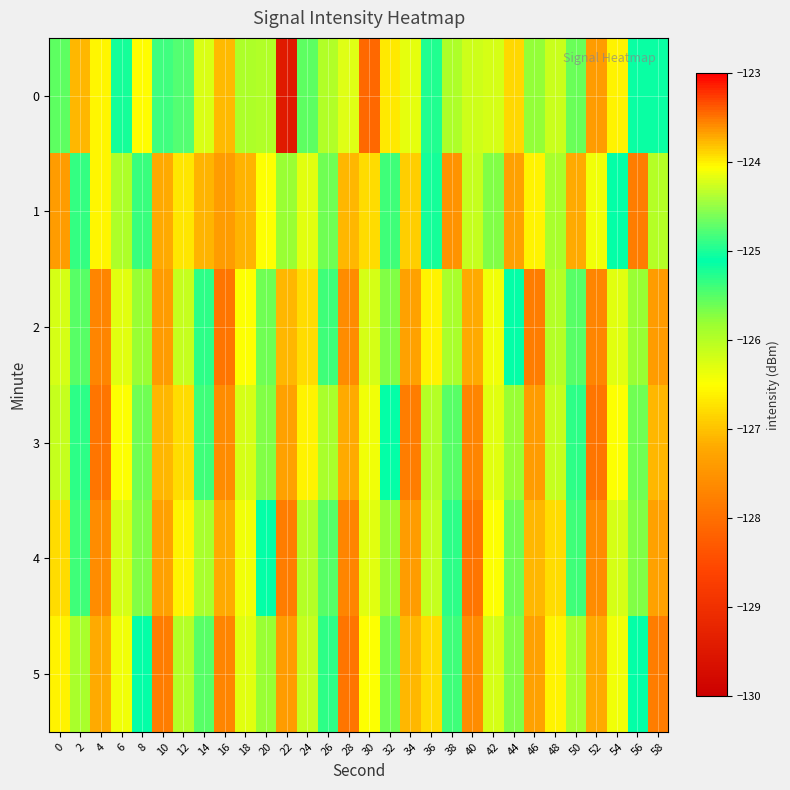

At how many categories does at least one series exceed -126?

24